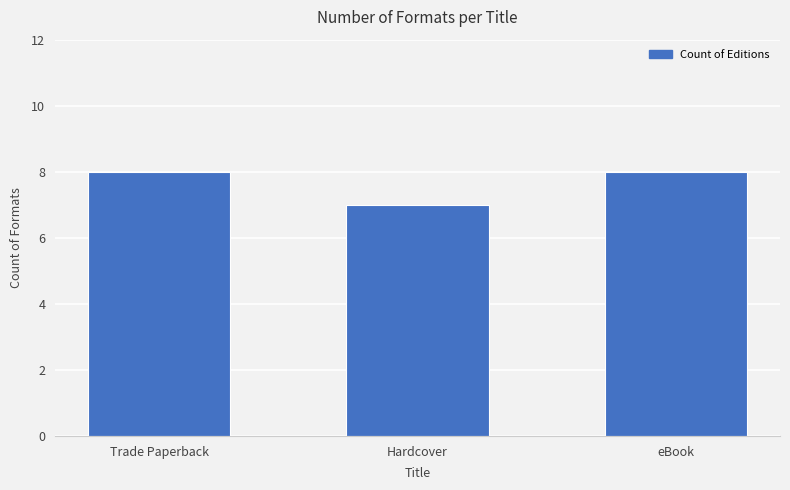

How many bars are there in total?

3